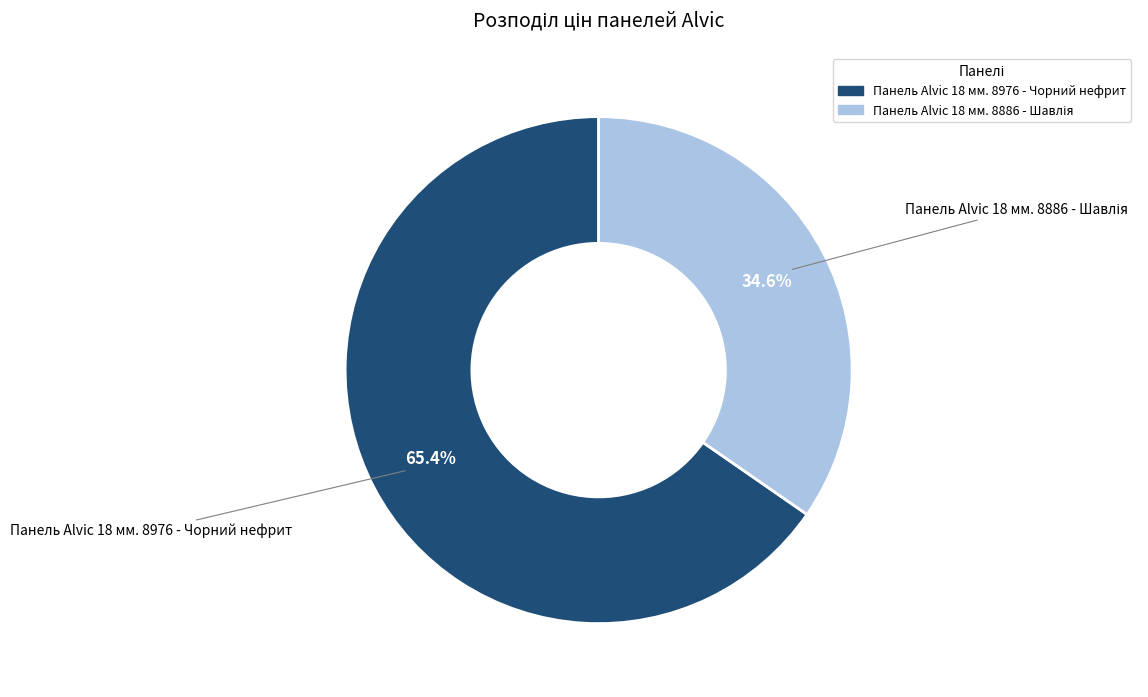

Which slice is the largest?

Панель Alvic 18 мм. 8976 - Чорний нефрит